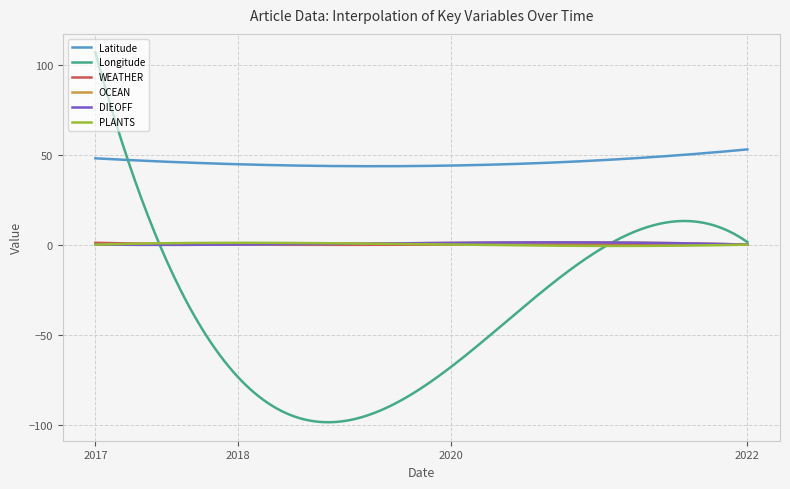

Does the chart display data point markers on the line(s)?

No